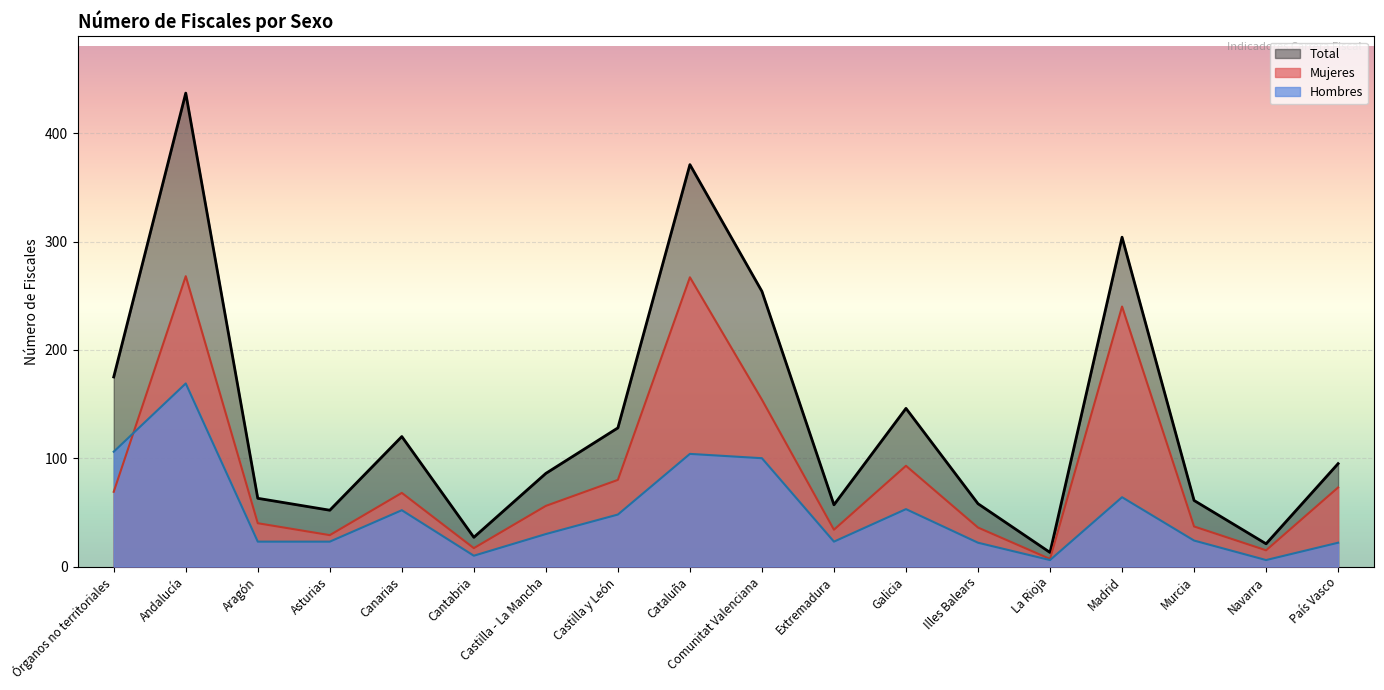

What value does the Hombres series have at Galicia?

53